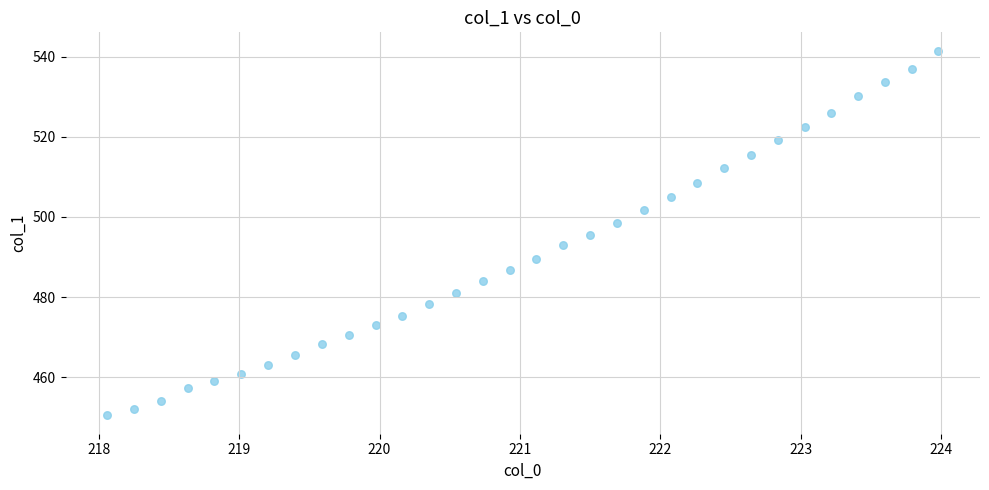

What is the range of X values (max minus min)?

5.9